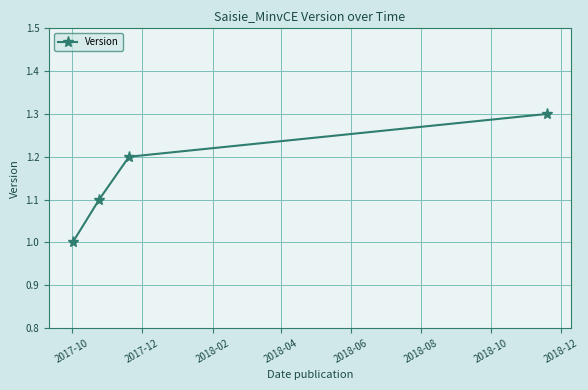

What is the smallest value displayed?

1.0